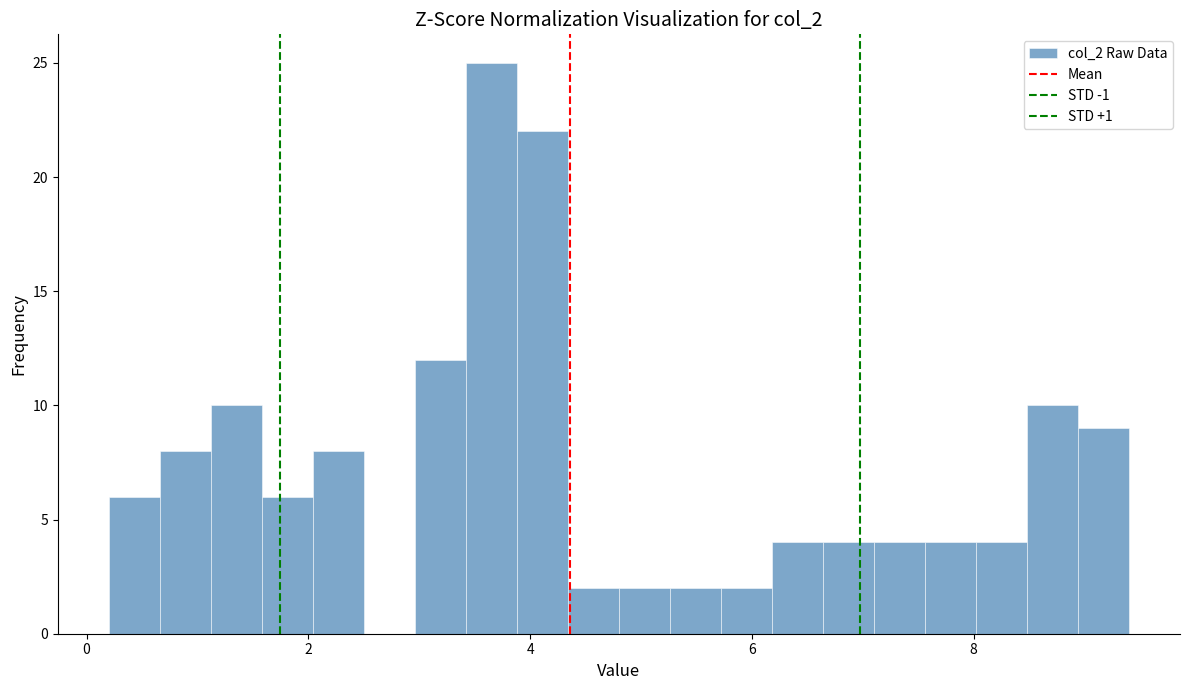

Read against the x-axis, roughly where is the centre of the tallest bar?

3.6